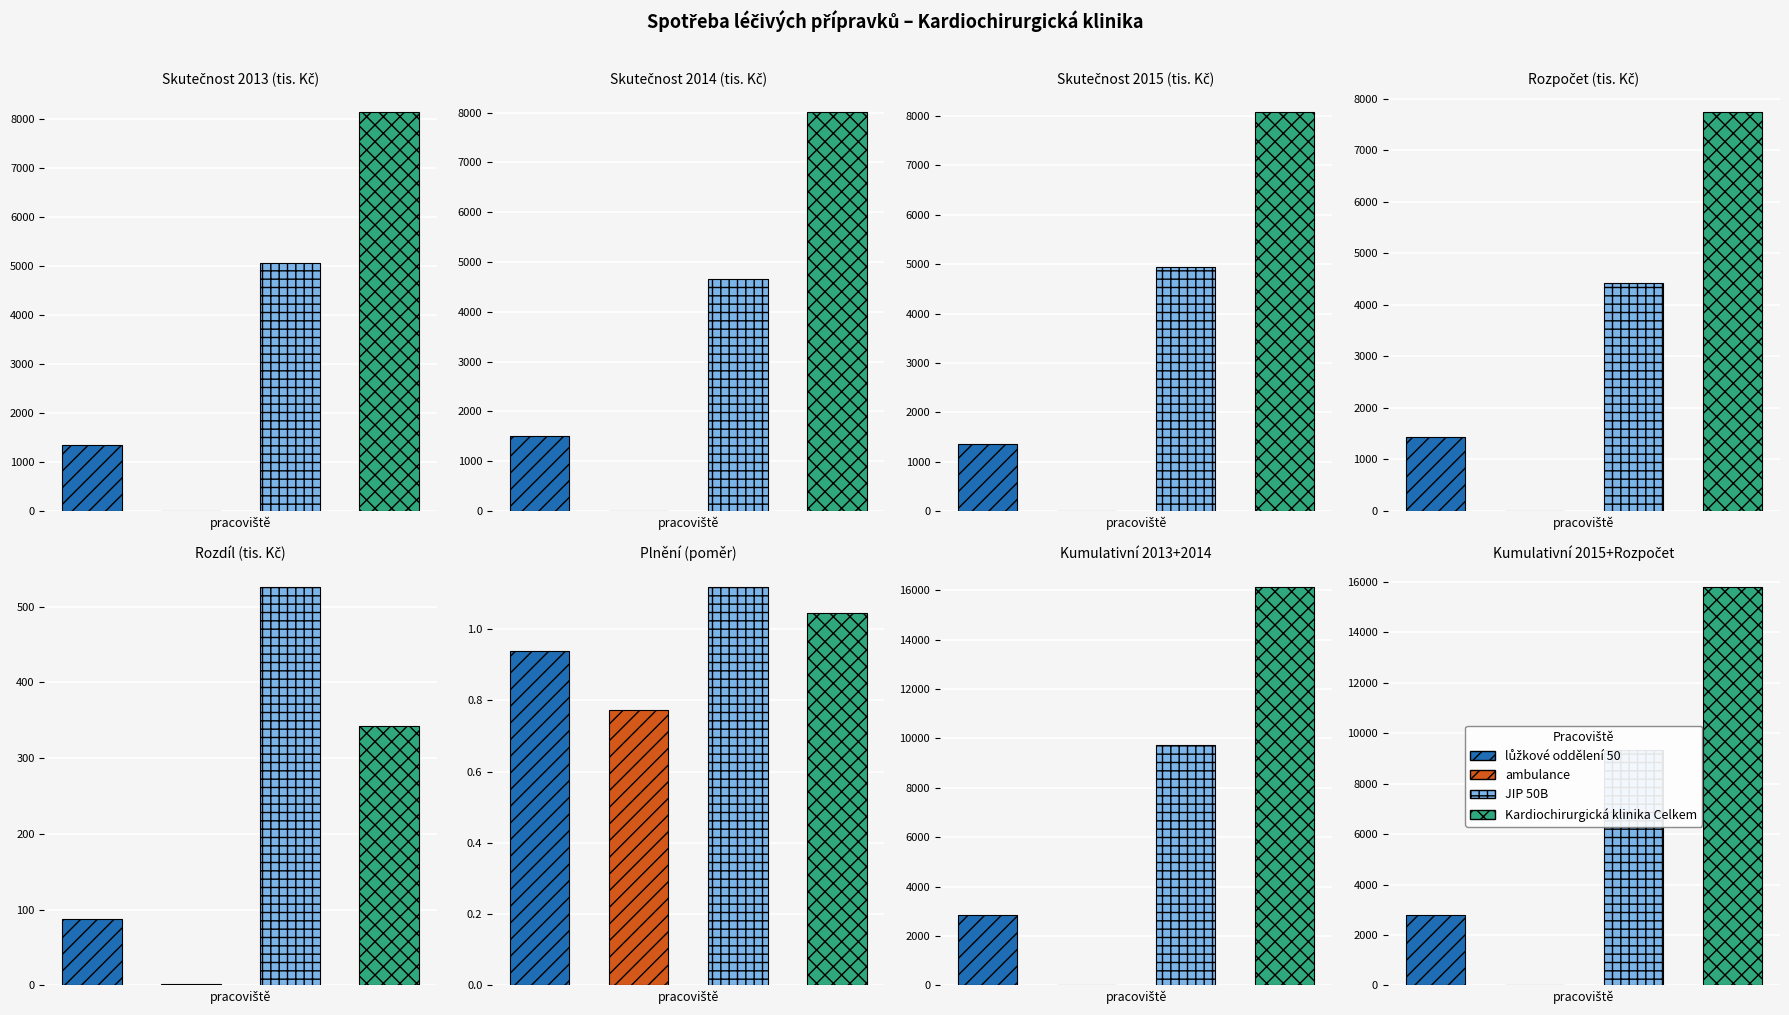

Rank the series by their average value, from lowest to highest.

ambulance, lůžkové oddělení 50, JIP 50B, Kardiochirurgická klinika Celkem